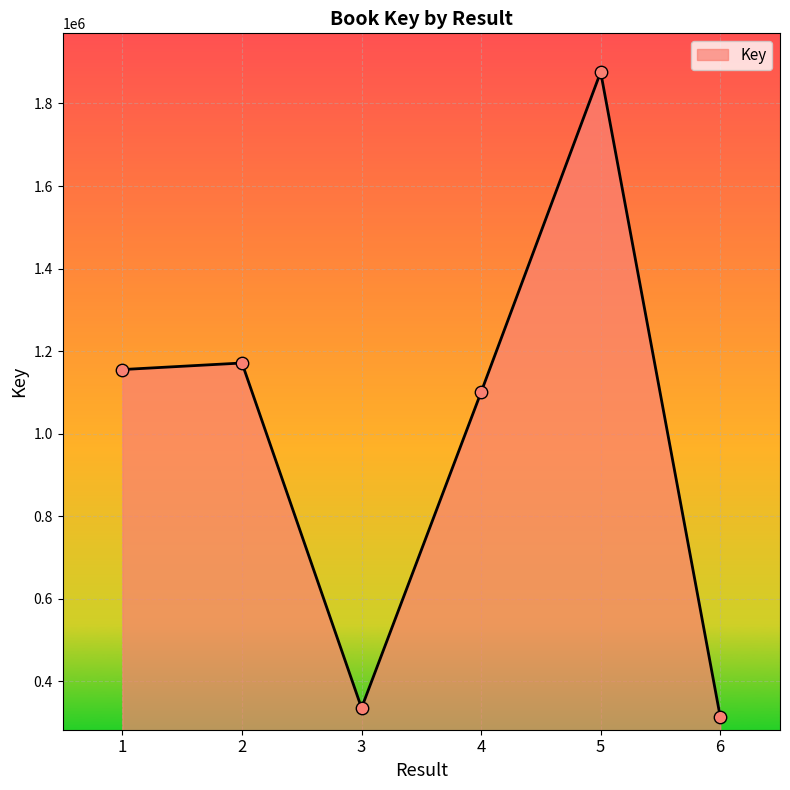

Which has a higher value, 3 or 5?

5